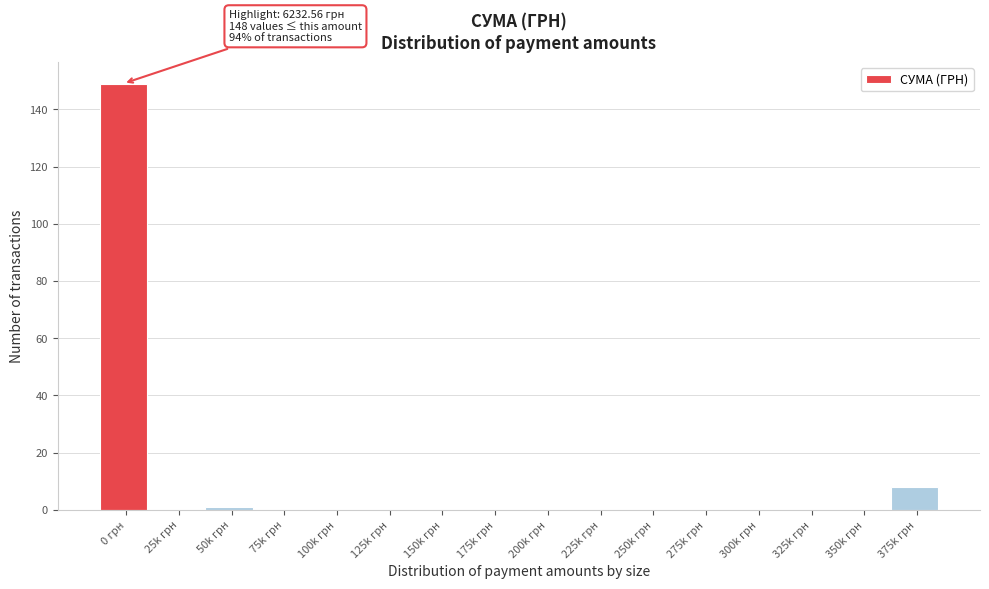

Reading left to right, transcribe all the data shown in this chart.

0 грн=149	25k грн=0	50k грн=1	75k грн=0	100k грн=0	125k грн=0	150k грн=0	175k грн=0	200k грн=0	225k грн=0	250k грн=0	275k грн=0	300k грн=0	325k грн=0	350k грн=0	375k грн=8